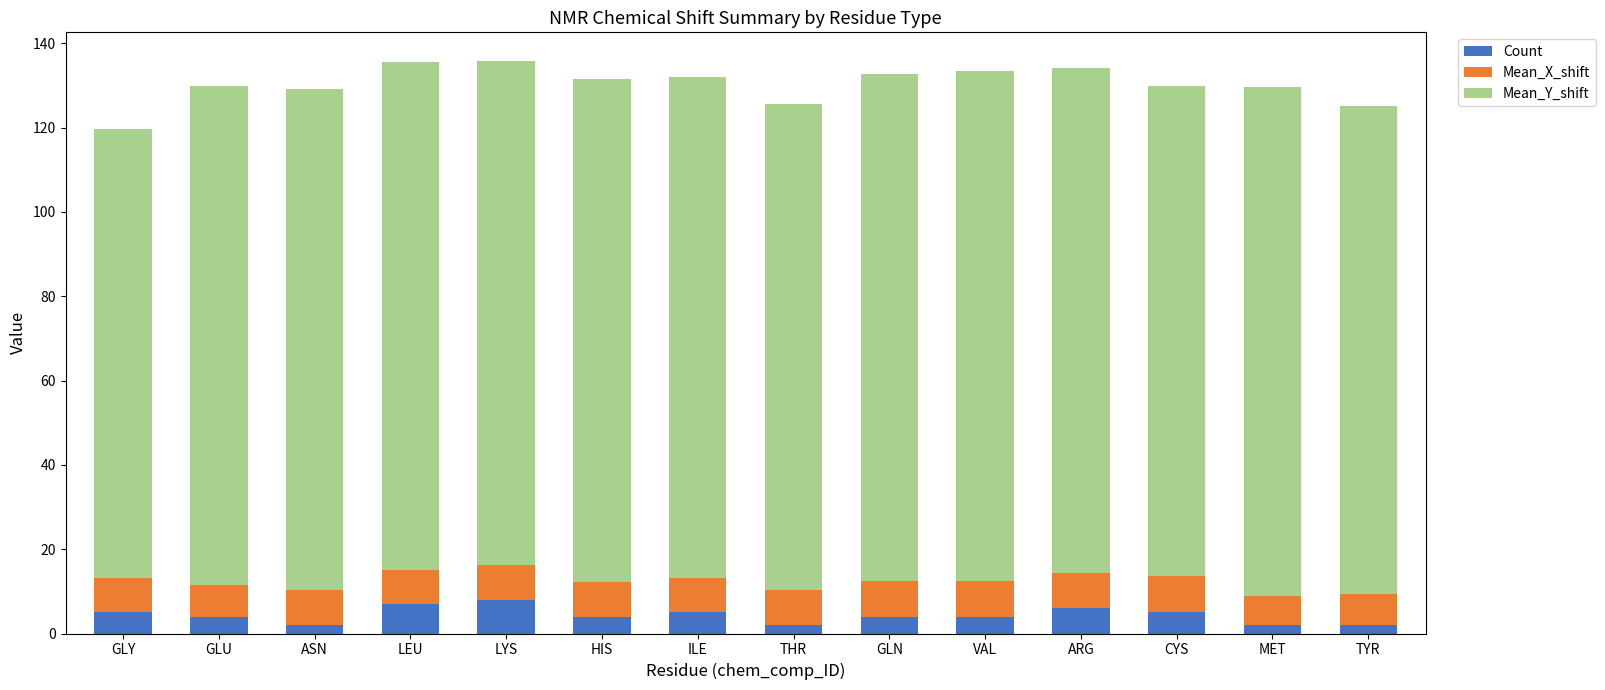

Are the bars grouped side by side (vs. stacked)?

No